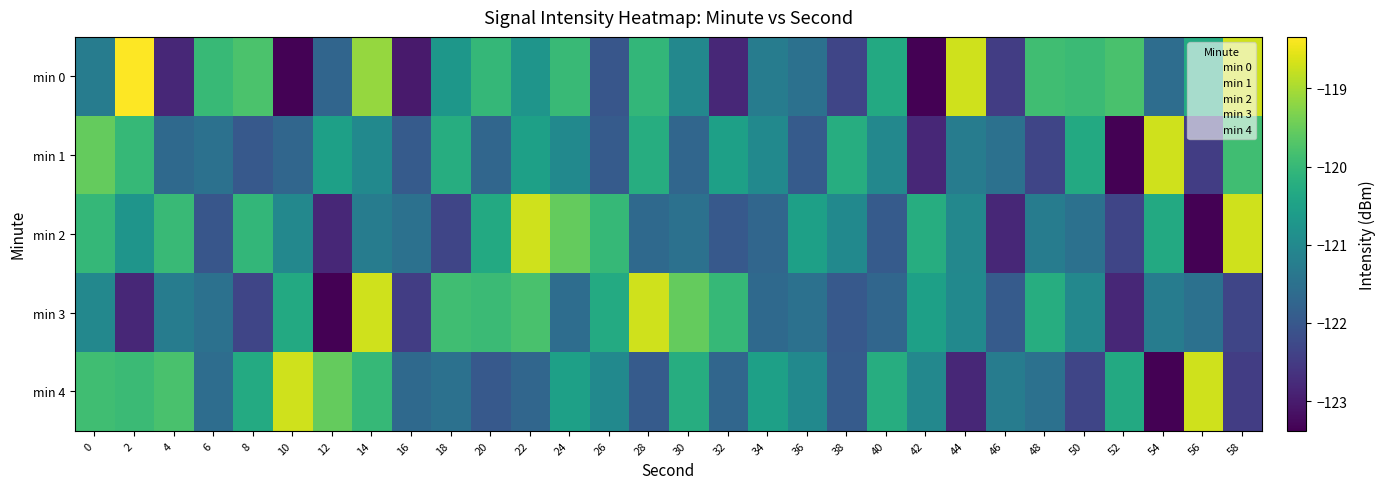

At which category is the sum across all series the highest?

14